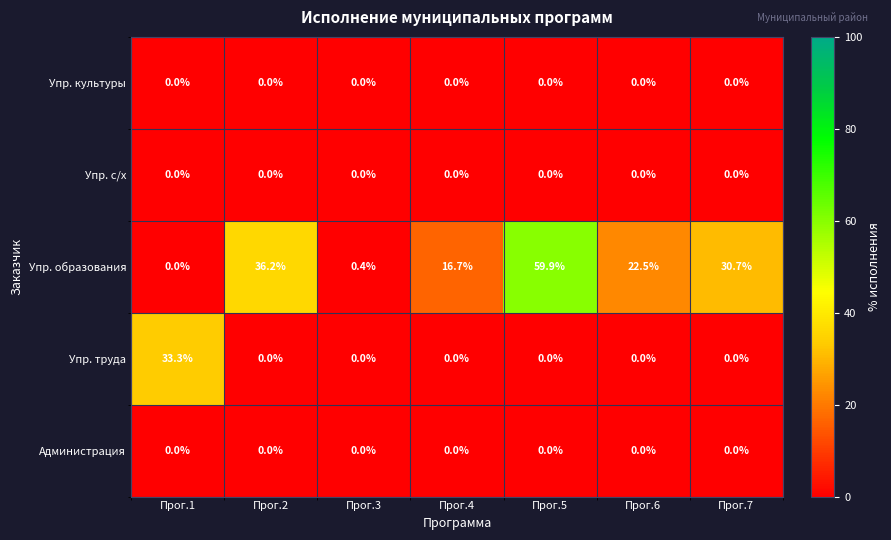

At how many categories does at least one series exceed 57?

1